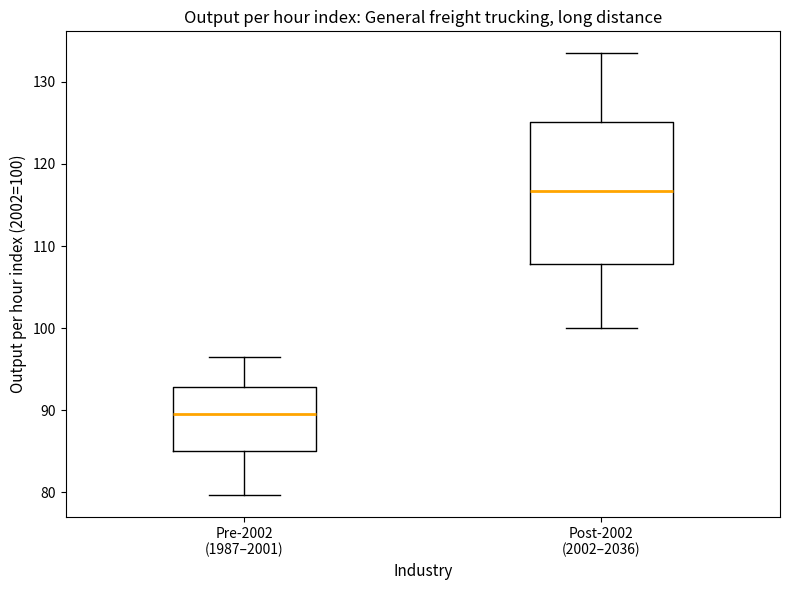

Where is the lower edge of the box for Post-2002 (2002–2036) on the y-axis? The values are not printed on the chart, so give them approximately, as read against the axis.

108